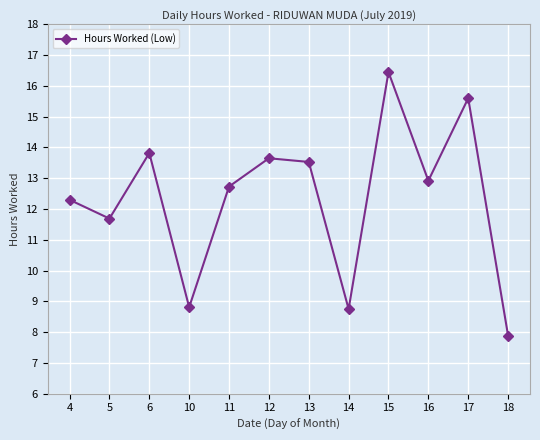

True or false: the data shows 16.4 at 15.

True